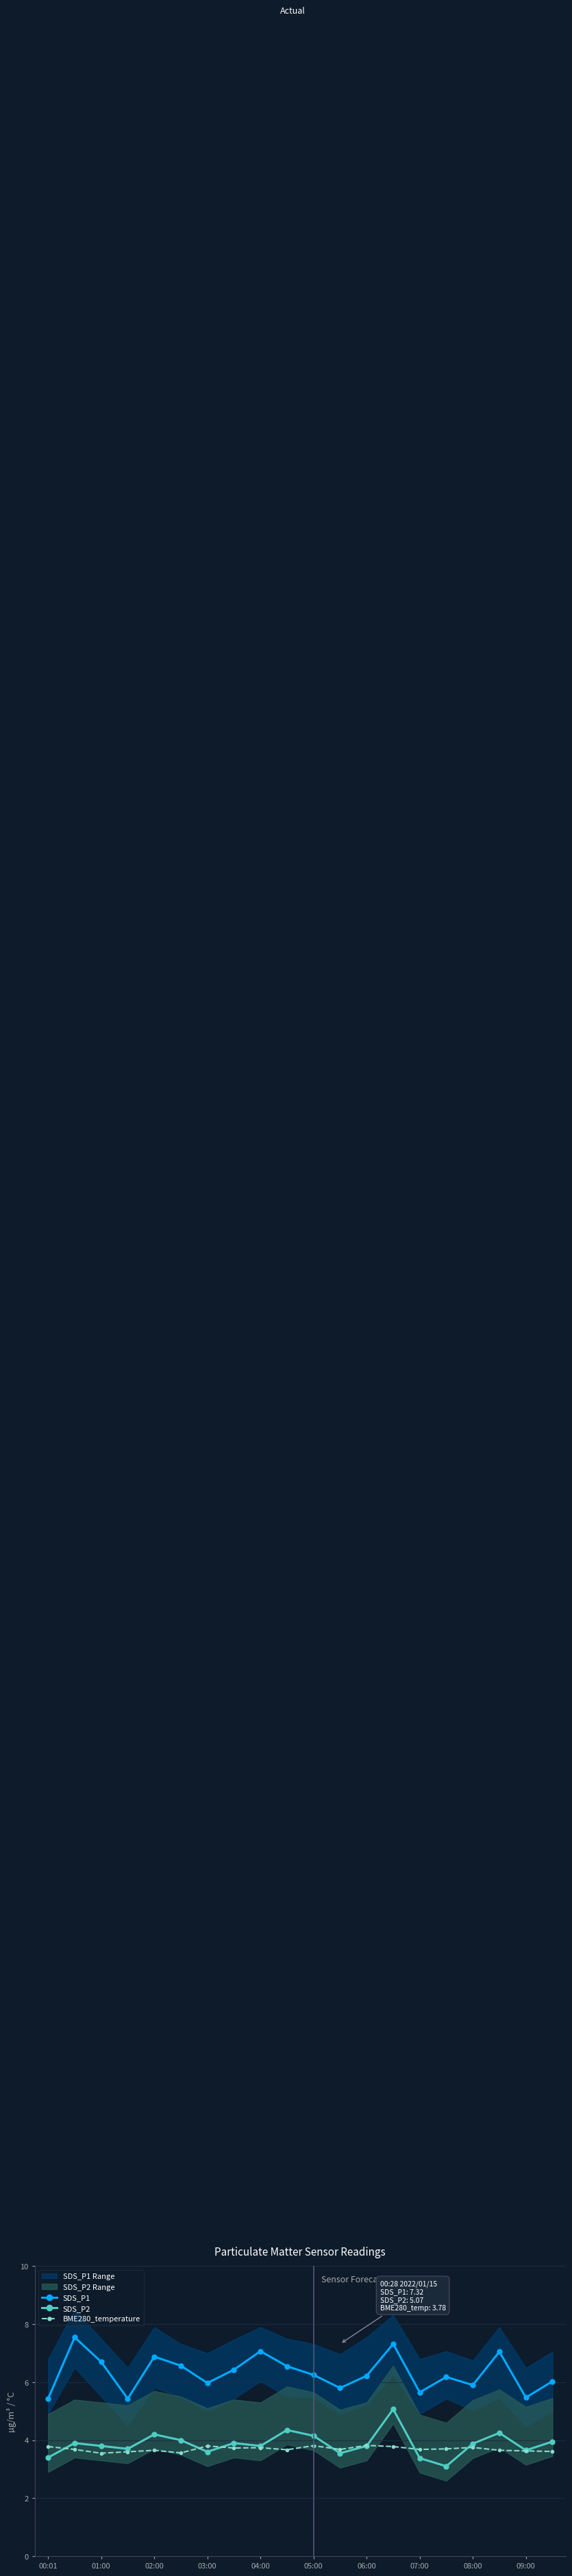

At which category does the chart reach its minimum across all series?

15